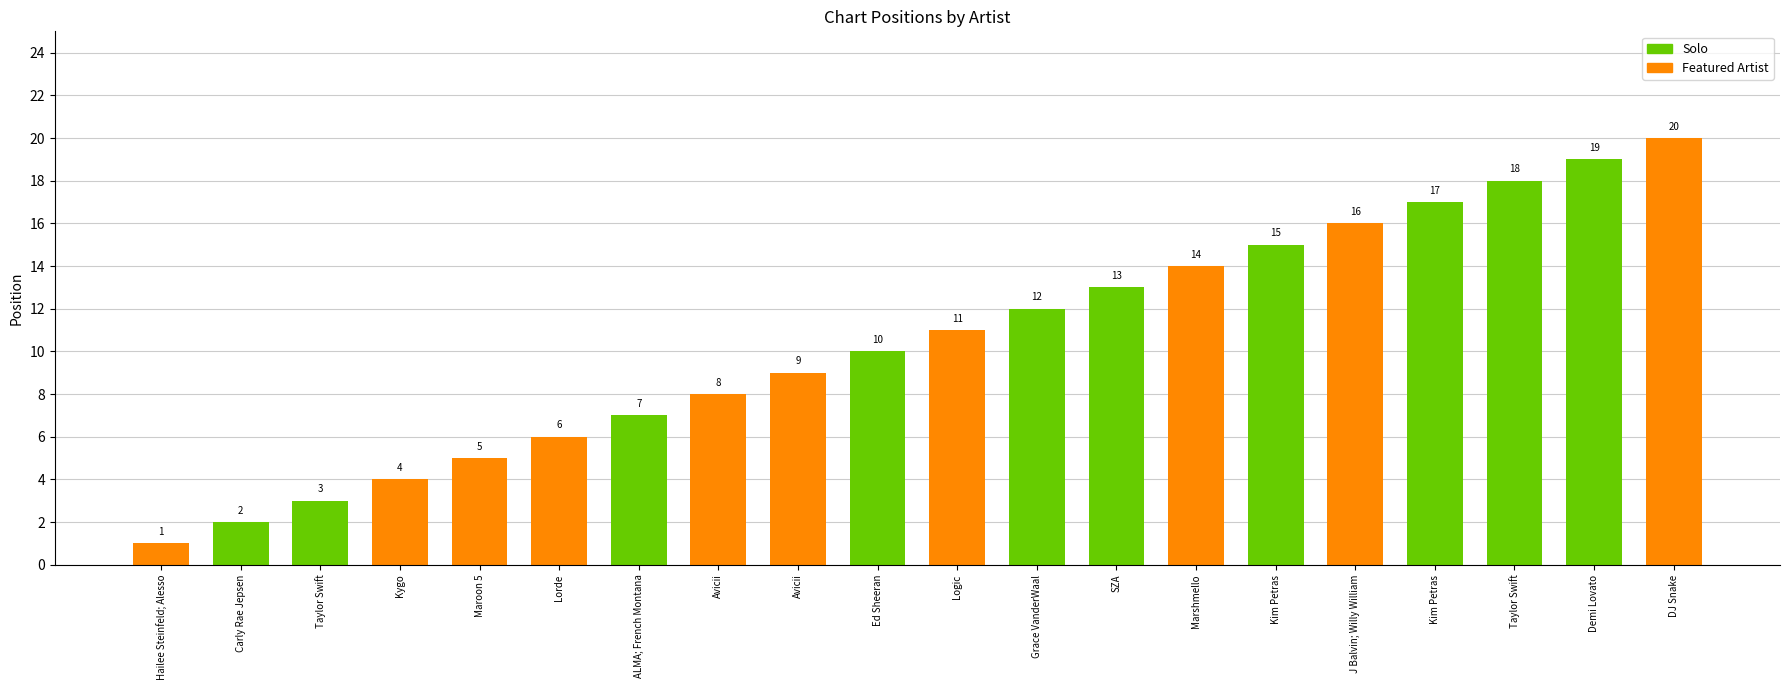

What is the label of the 2nd bar from the right?

Demi Lovato